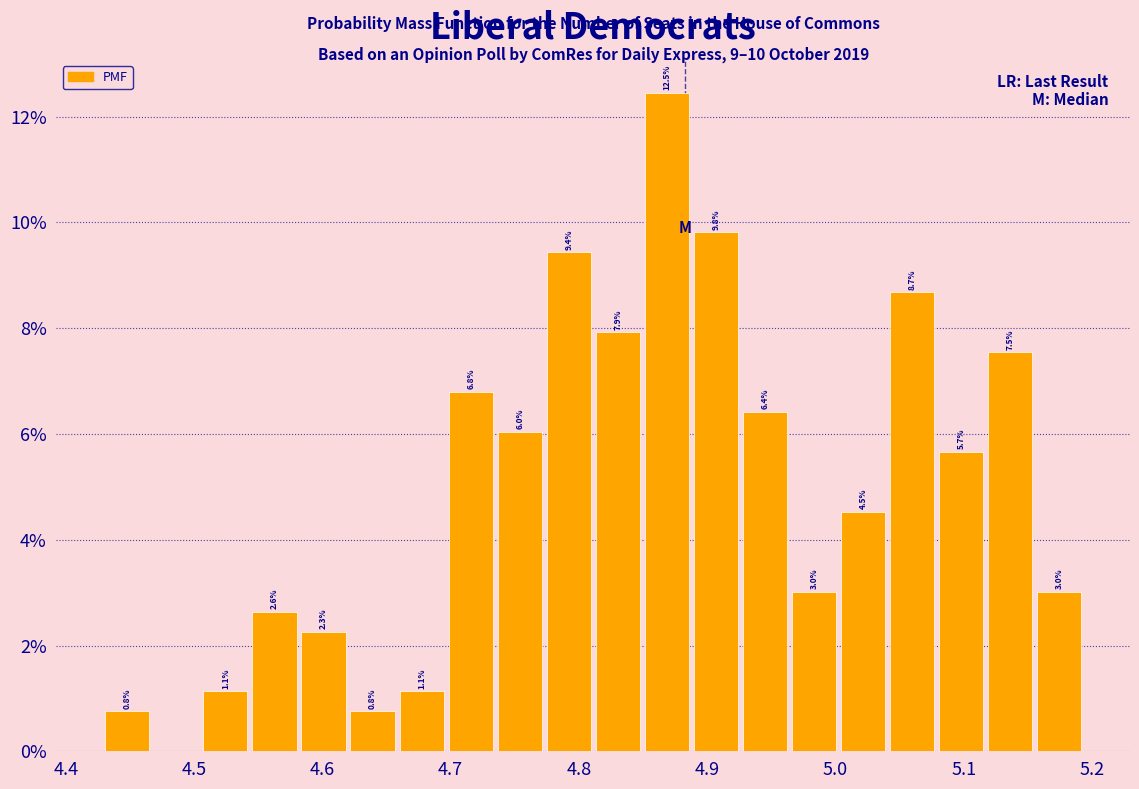

Read against the x-axis, roughly where is the centre of the tallest bar?

4.87